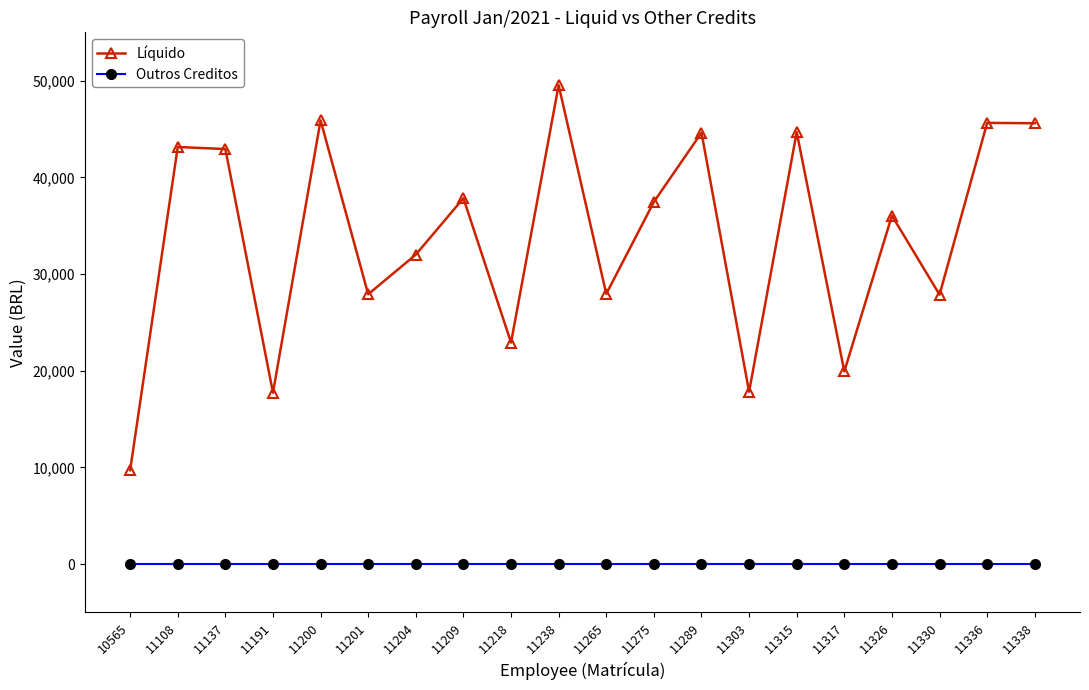

True or false: Outros Creditos has a value of 0.0 at 11315.

True